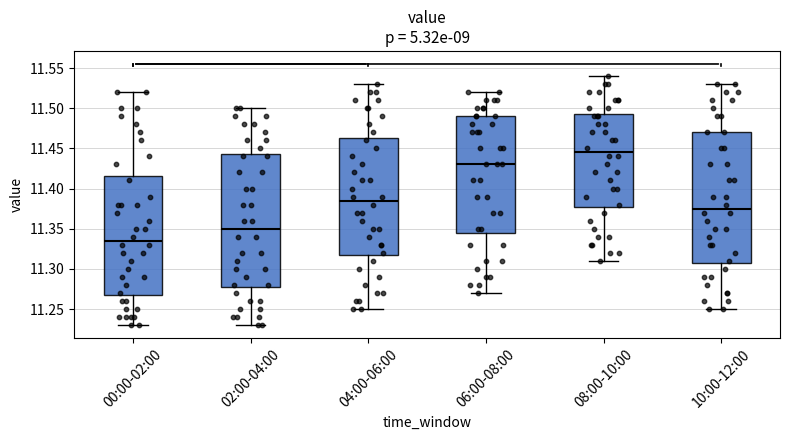

Reading left to right, read every box against the y-axis: the position of its median line, the range the box covers, and the ends of its whiskers. The values are not printed on the chart, so give them approximately, as read against the axis.

00:00-02:00: median 11.335, box 11.270 to 11.415, whiskers 11.230 to 11.520
02:00-04:00: median 11.350, box 11.280 to 11.445, whiskers 11.230 to 11.500
04:00-06:00: median 11.385, box 11.320 to 11.465, whiskers 11.250 to 11.530
06:00-08:00: median 11.430, box 11.345 to 11.490, whiskers 11.270 to 11.520
08:00-10:00: median 11.445, box 11.380 to 11.495, whiskers 11.310 to 11.540
10:00-12:00: median 11.375, box 11.310 to 11.470, whiskers 11.250 to 11.530